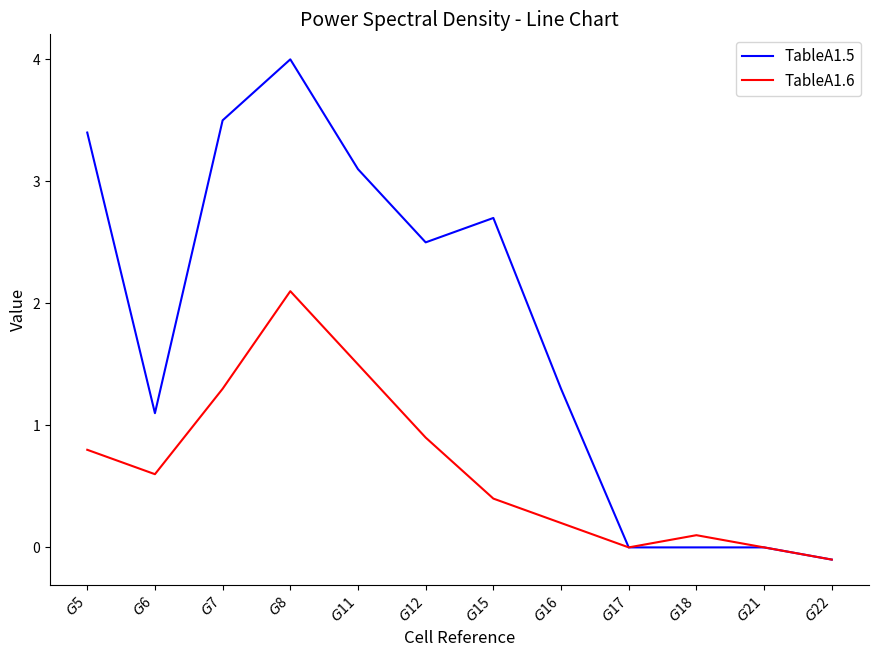

What is the sum of all TableA1.5 values?

21.5